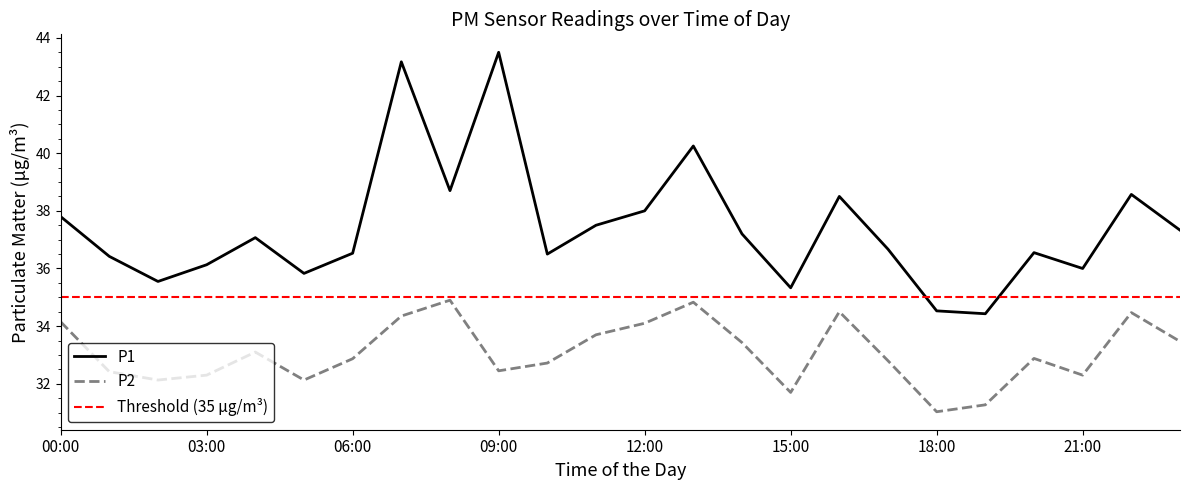

True or false: P2 and P1 intersect in this chart.

False